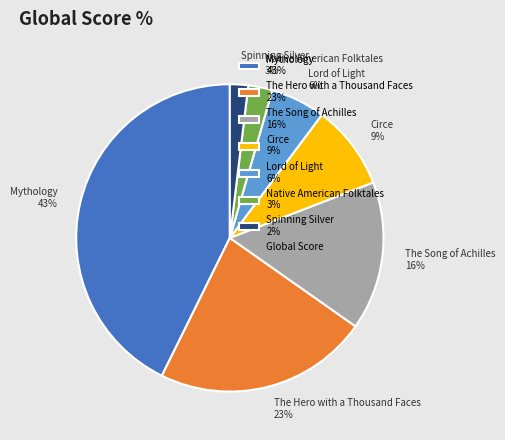

What percentage is the Spinning Silver slice, to the nearest percent?

2%